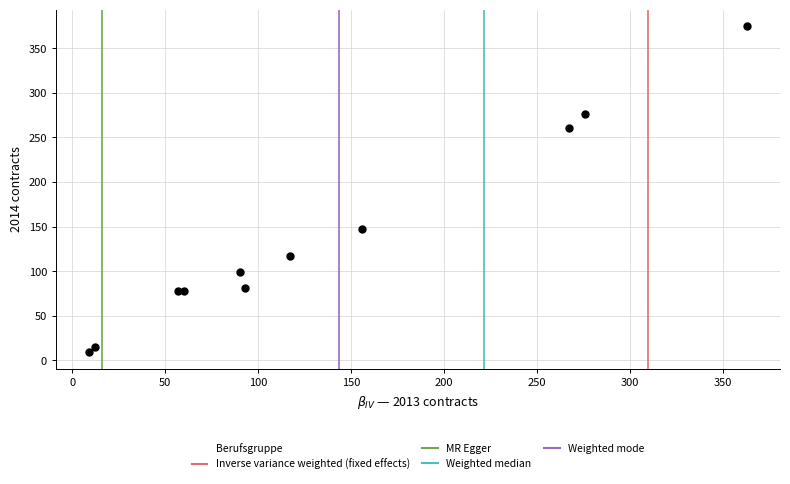

What Y value in the scatter plot is closest to 192?

147